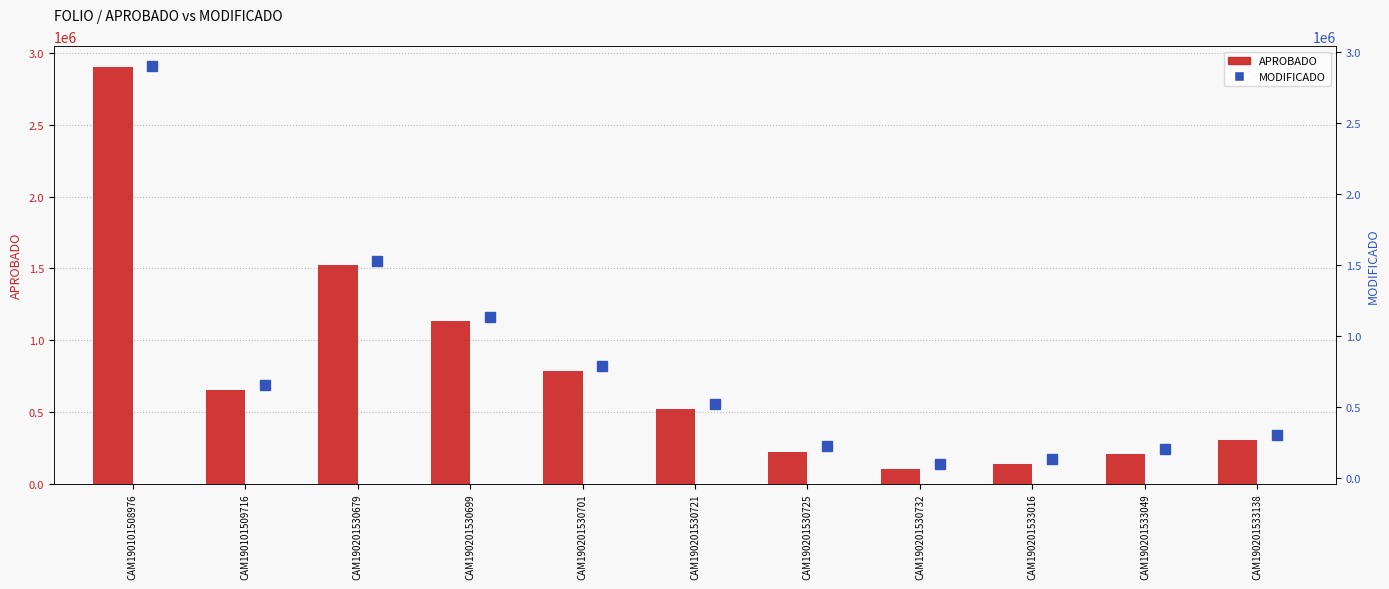

What is the total value across all series at CAM190201530699?

2261988.0